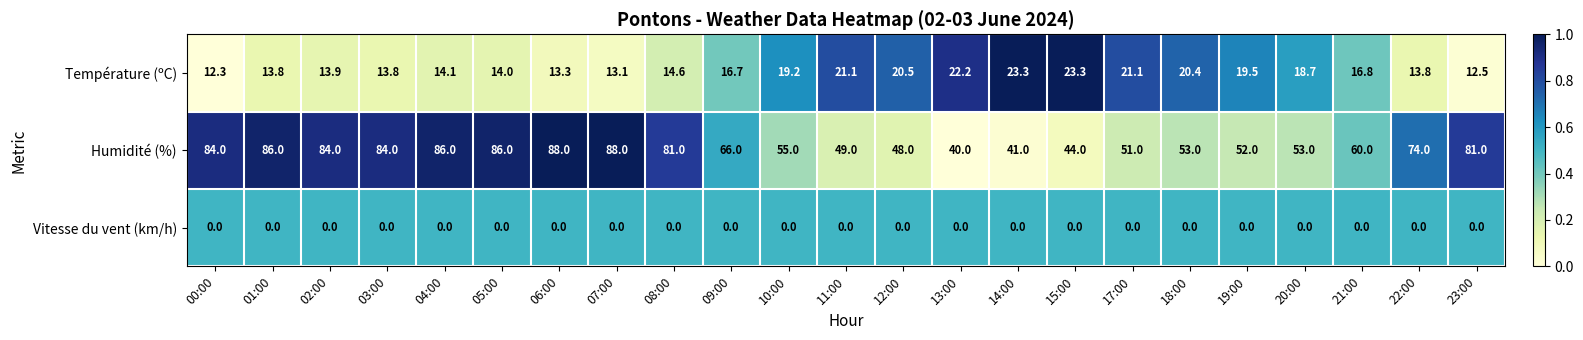

True or false: Humidité (%) has a value of 54.8 at 23:00.

False